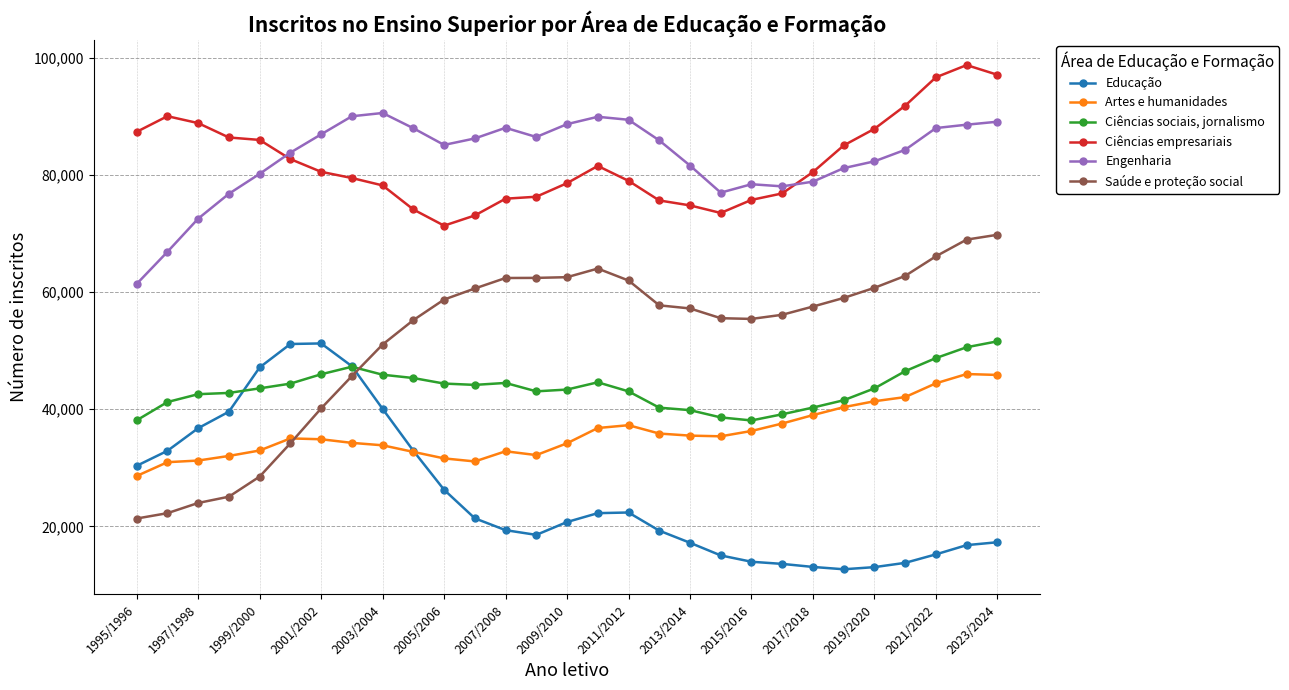

What is the smallest value displayed?

12685